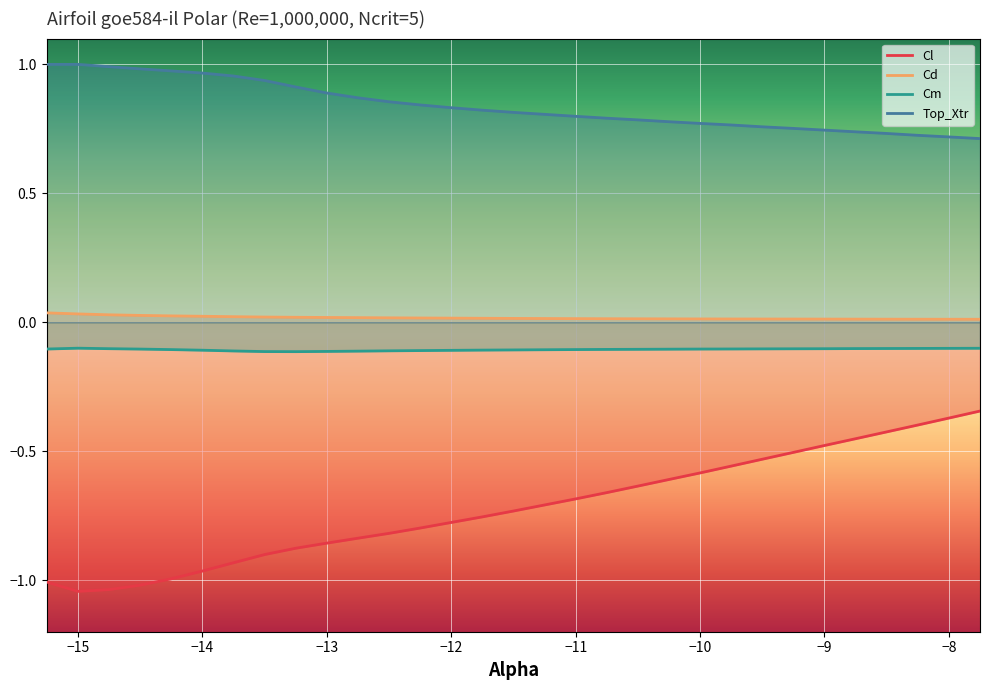

Reading right to left, extract all data points from this chart.

Cl: -0.3	-0.4	-0.4	-0.4	-0.5	-0.5	-0.5	-0.5	-0.6	-0.6	-0.6	-0.6	-0.7	-0.7	-0.7	-0.8	-0.8	-0.8	-0.8	-0.8	-0.9	-0.9	-0.9	-0.9	-1.0	-1.0	-1.0	-1.0	-1.0	-1.0
Cd: 0.0	0.0	0.0	0.0	0.0	0.0	0.0	0.0	0.0	0.0	0.0	0.0	0.0	0.0	0.0	0.0	0.0	0.0	0.0	0.0	0.0	0.0	0.0	0.0	0.0	0.0	0.0	0.0	0.0	0.0
Cm: -0.1	-0.1	-0.1	-0.1	-0.1	-0.1	-0.1	-0.1	-0.1	-0.1	-0.1	-0.1	-0.1	-0.1	-0.1	-0.1	-0.1	-0.1	-0.1	-0.1	-0.1	-0.1	-0.1	-0.1	-0.1	-0.1	-0.1	-0.1	-0.1	-0.1
Top_Xtr: 0.7	0.7	0.7	0.7	0.7	0.7	0.8	0.8	0.8	0.8	0.8	0.8	0.8	0.8	0.8	0.8	0.8	0.8	0.9	0.9	0.9	0.9	0.9	1.0	1.0	1.0	1.0	1.0	1.0	1.0